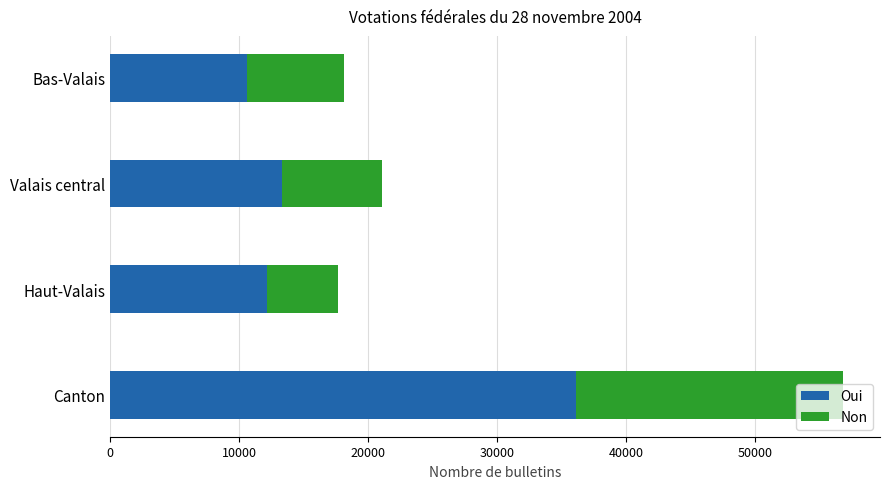

What is the approximate value of Oui at Haut-Valais, to the nearest 10?

12150